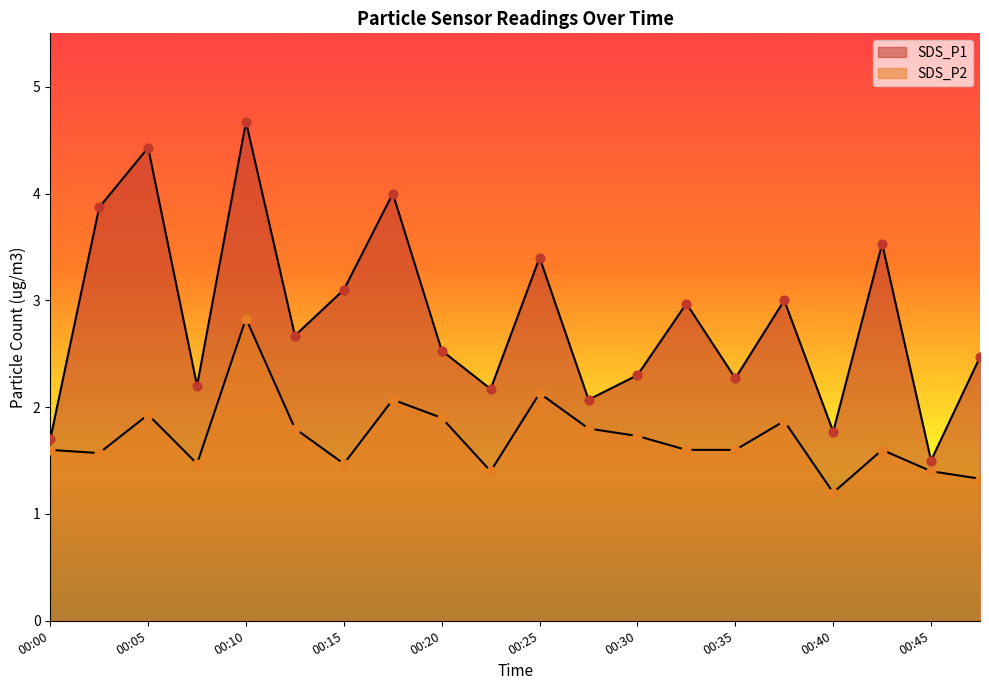

Which series has the largest total across all categories?

SDS_P1